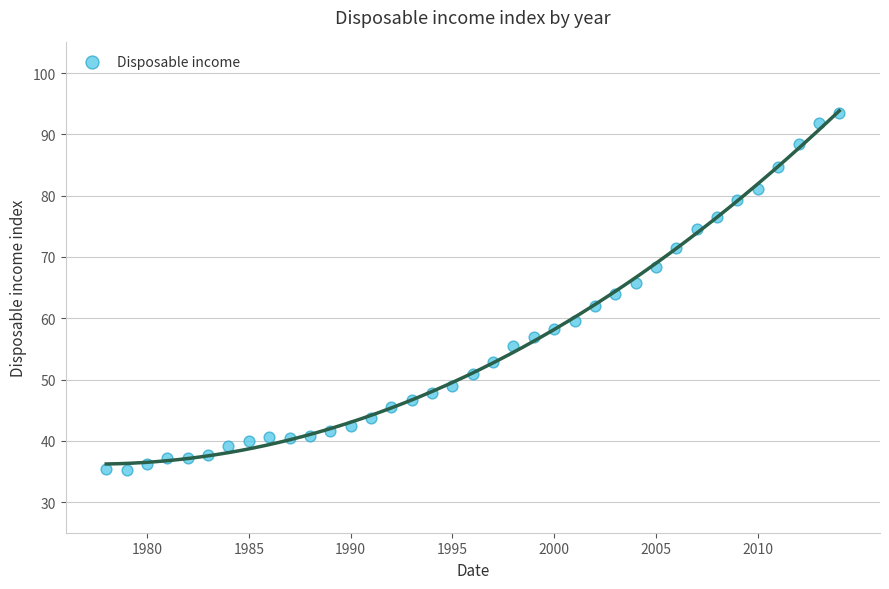

What is the range of Y values (max minus min)?

58.4